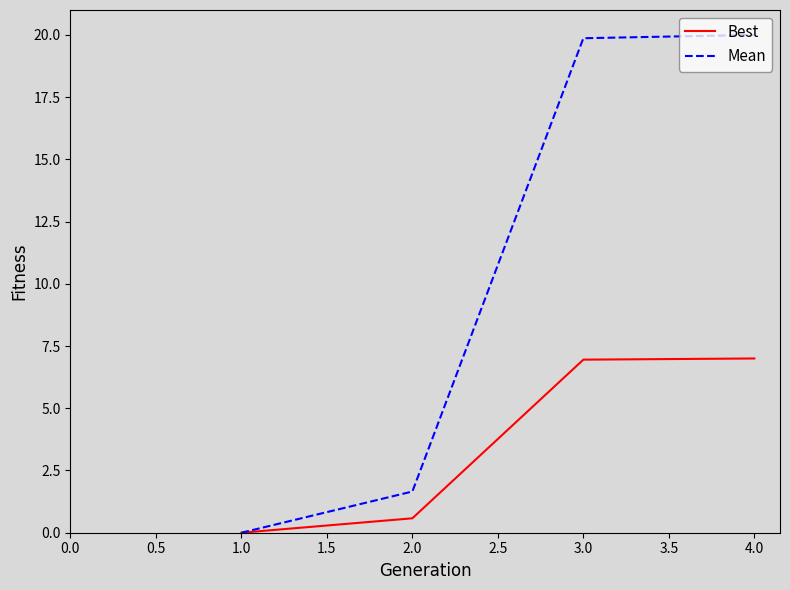

At which label is Best closest to 3?

2.0